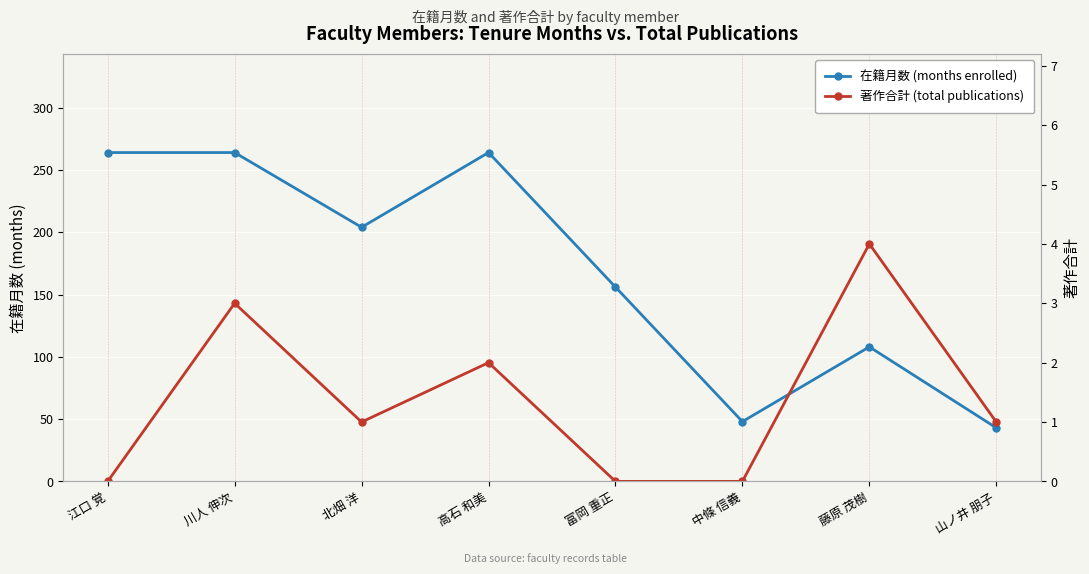

What position from the right is 北畑 洋?

6